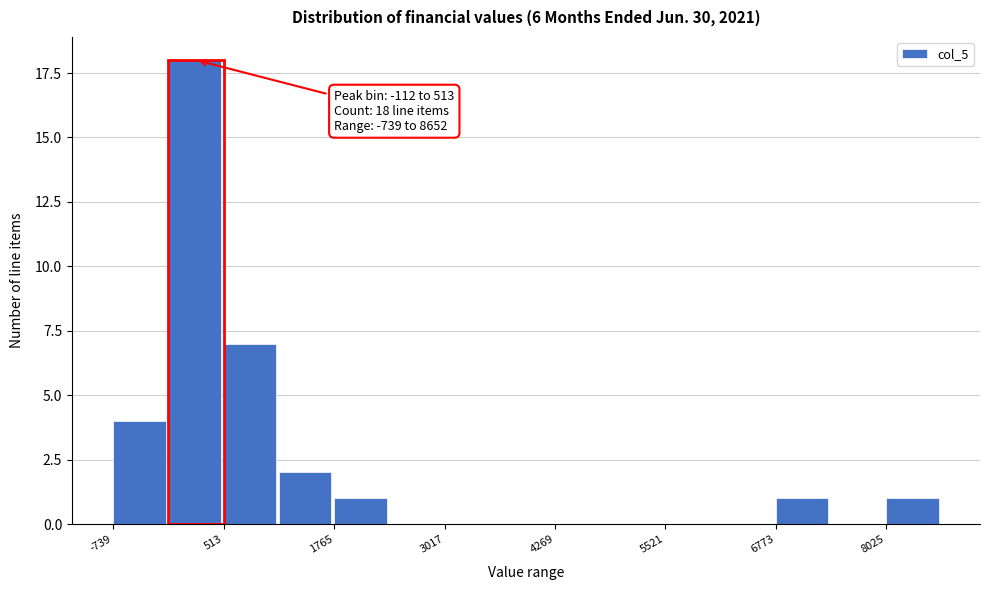

Around what value on the x-axis is the tallest bar? Give the approximate position of its centre, as read against the axis.

200